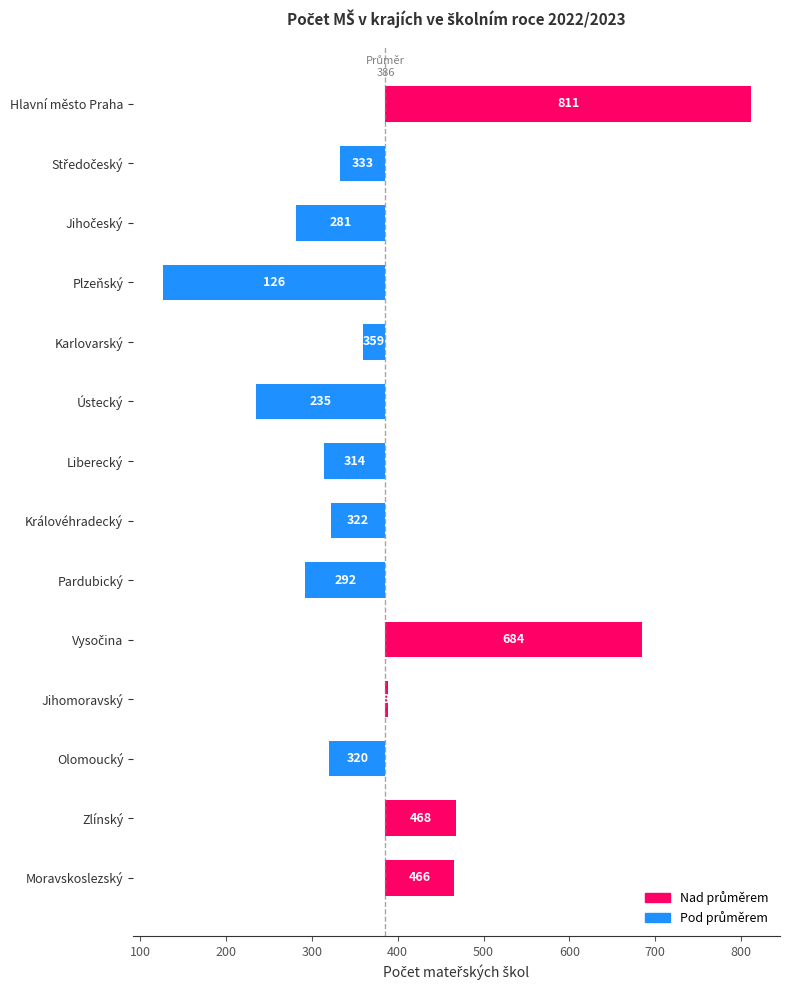

What is the change in value from Jihomoravský to Moravskoslezský?

+77.0